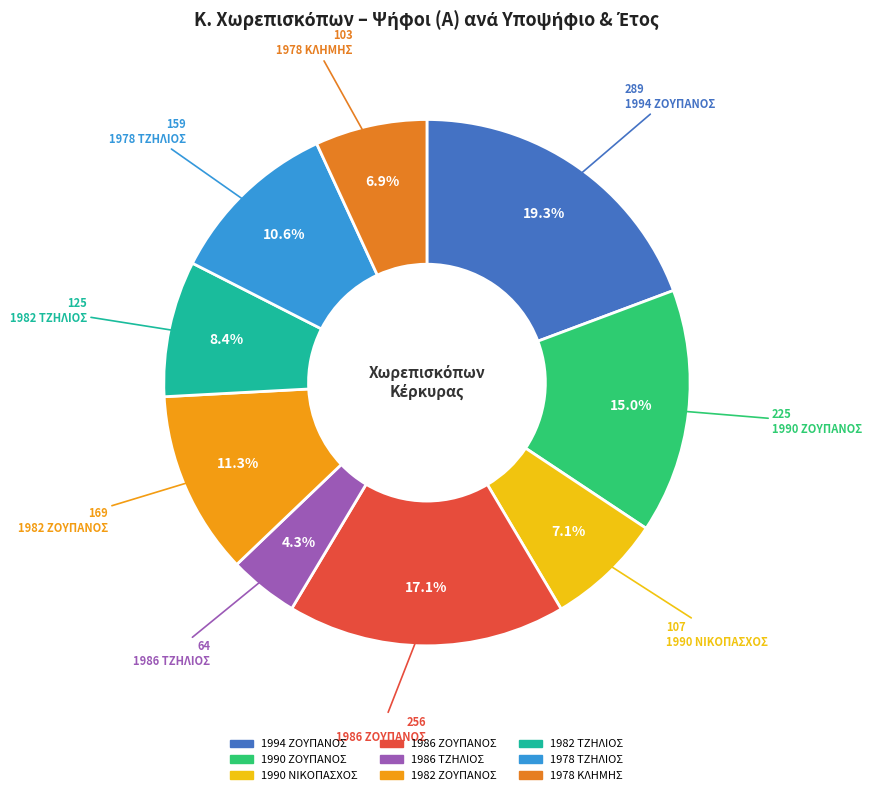

What is the largest slice in the pie chart?

1994 ΖΟΥΠΑΝΟΣ